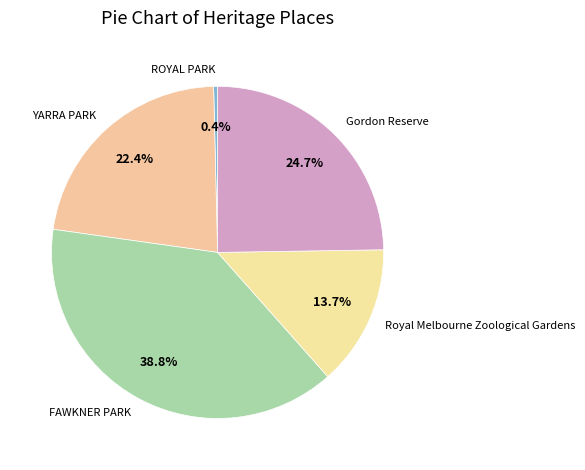

The YARRA PARK slice represents 8% of the pie. True or false?

False